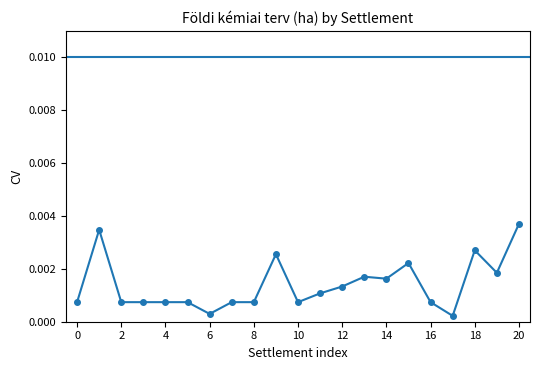

True or false: there are more than 1 points higher than both neighbors.

True